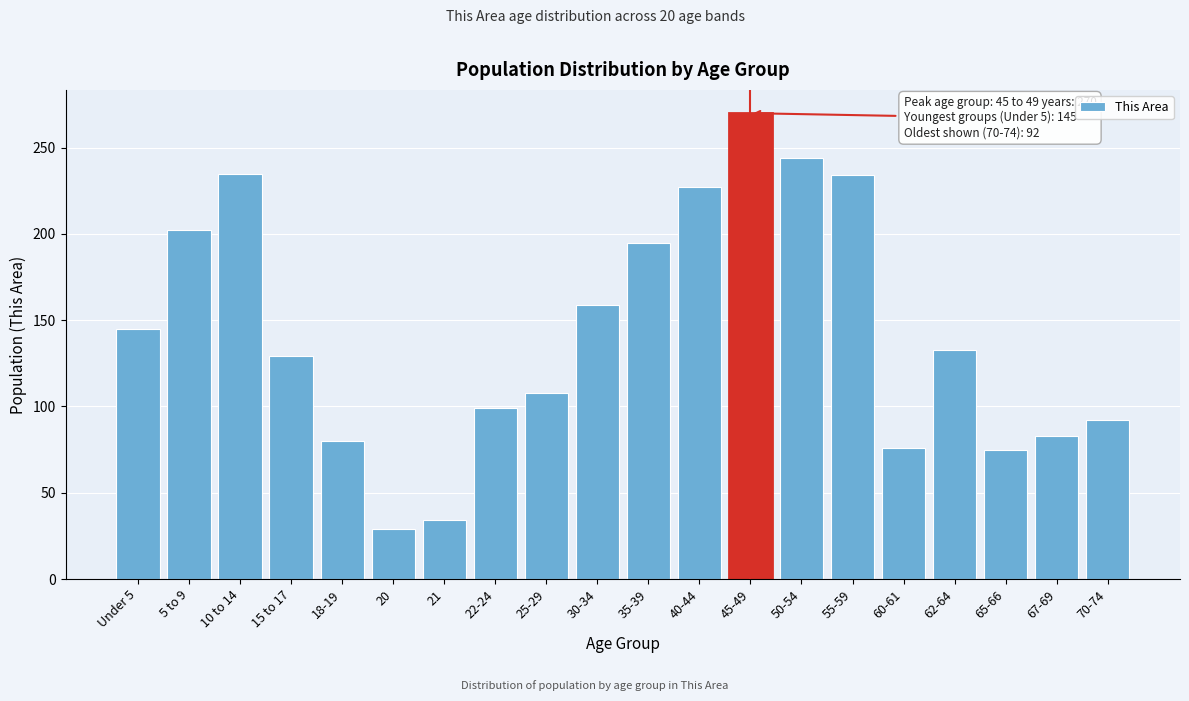

What is the value of the 15th bar from the left?

234